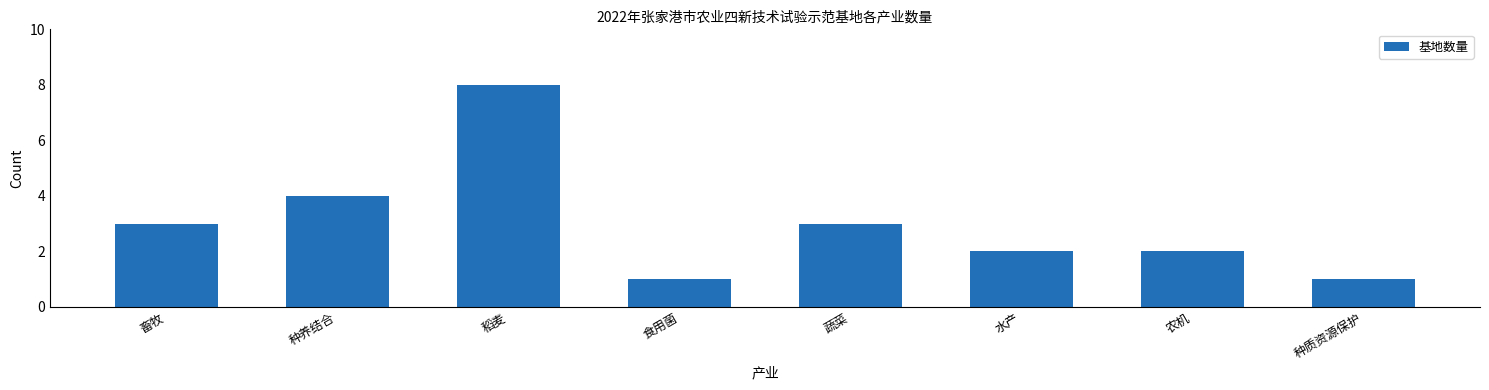

What position from the right is 畜牧?

8